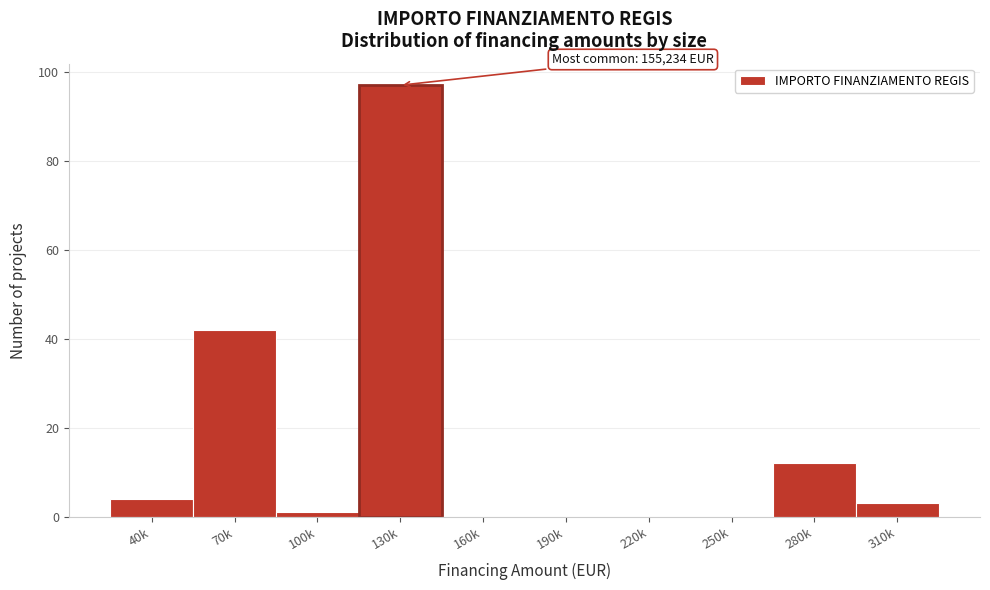

Reading left to right, transcribe all the data shown in this chart.

40k=4	70k=42	100k=1	130k=97	160k=0	190k=0	220k=0	250k=0	280k=12	310k=3